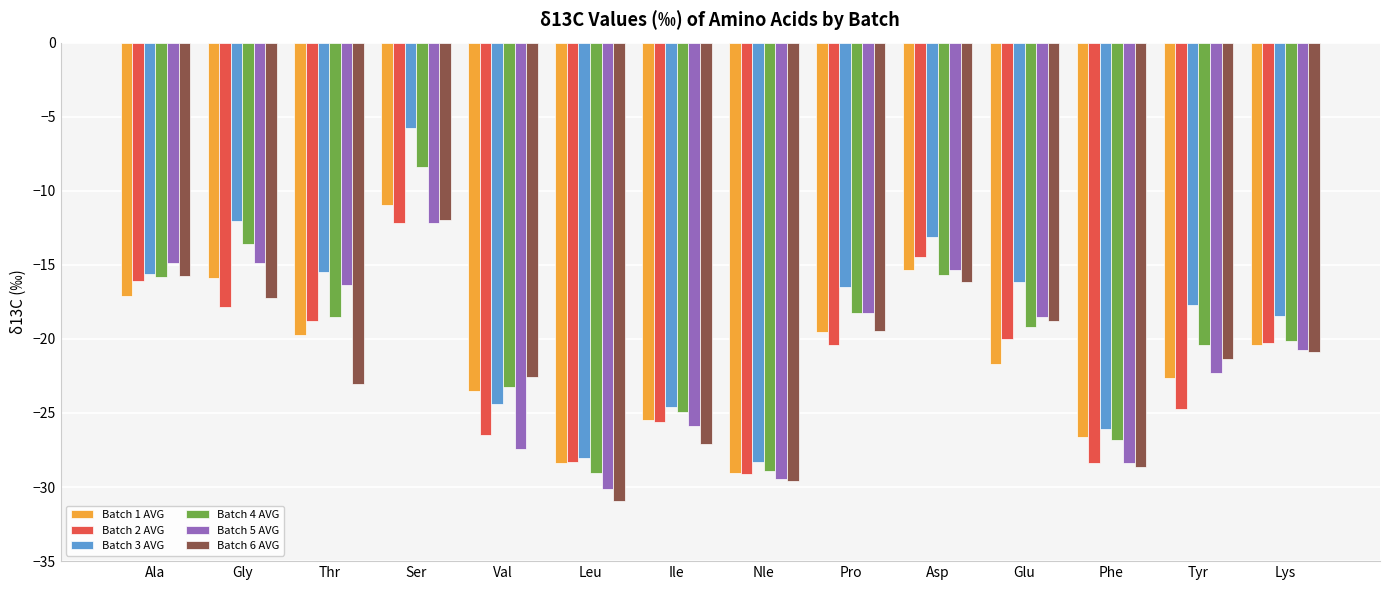

True or false: Batch 6 AVG has a value of -22.5 at Val.

True